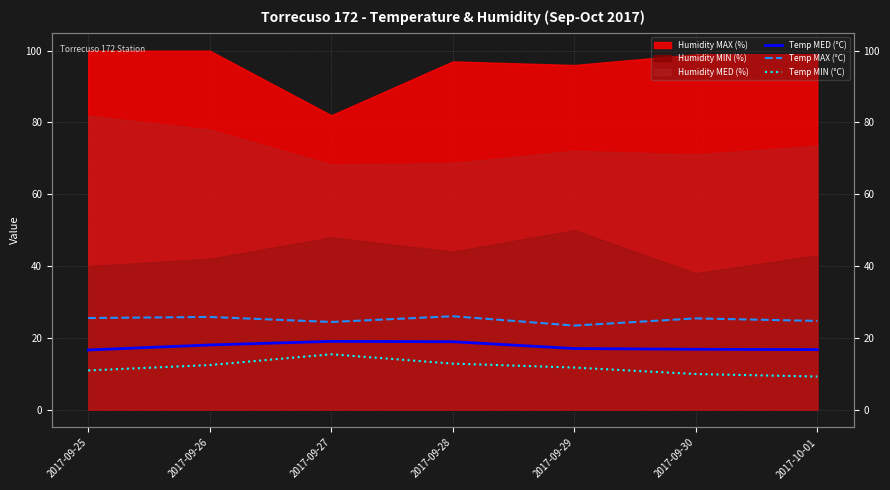

True or false: Temp MED (°C) has a value of 16.6 at 2017-09-25.

True